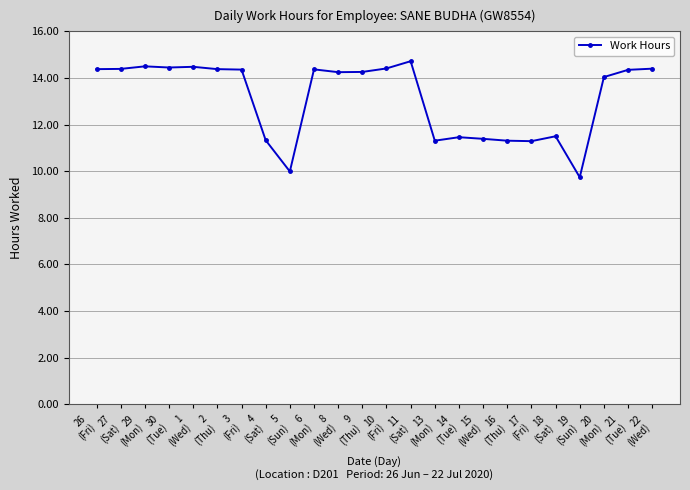

True or false: the data shows 4.4 at 1
(Wed).

False